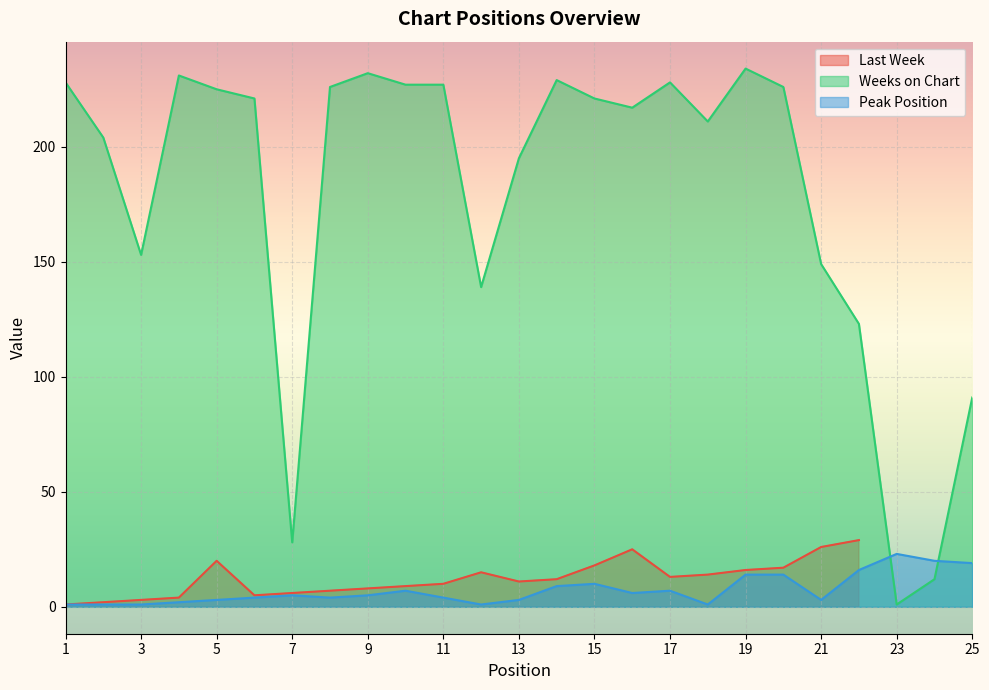

Where do Weeks on Chart and Peak Position first cross each other?

22 and 23